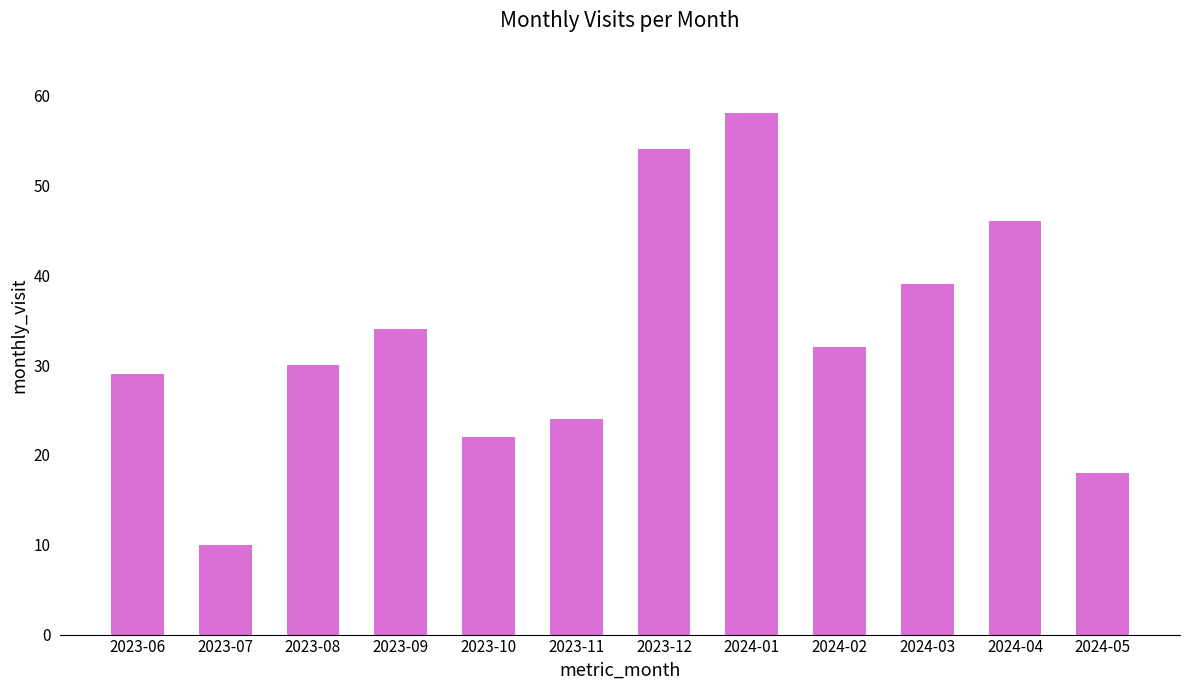

The chart shows a value of 32 at 2024-02. True or false?

True